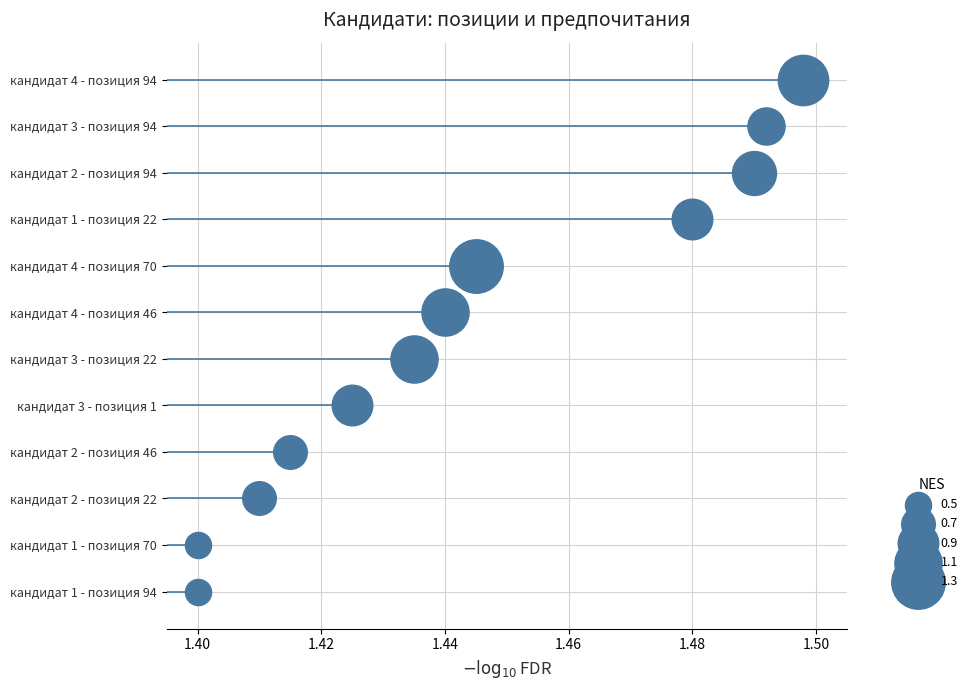

Which series has the largest total across all categories?

values